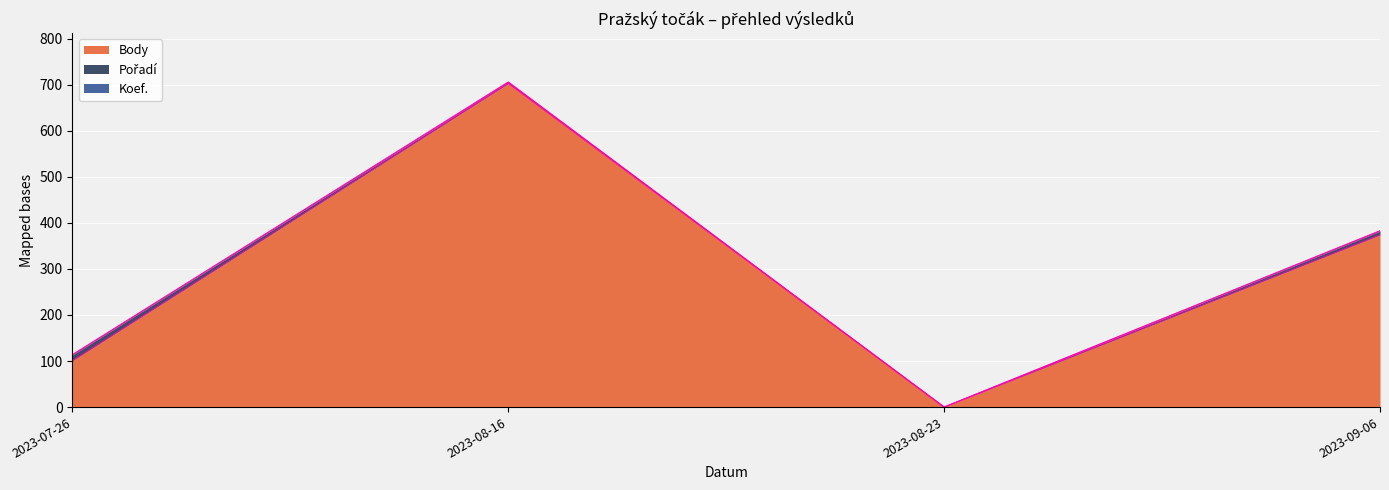

Which has a higher value, 2023-08-16 or 2023-09-06?

2023-08-16